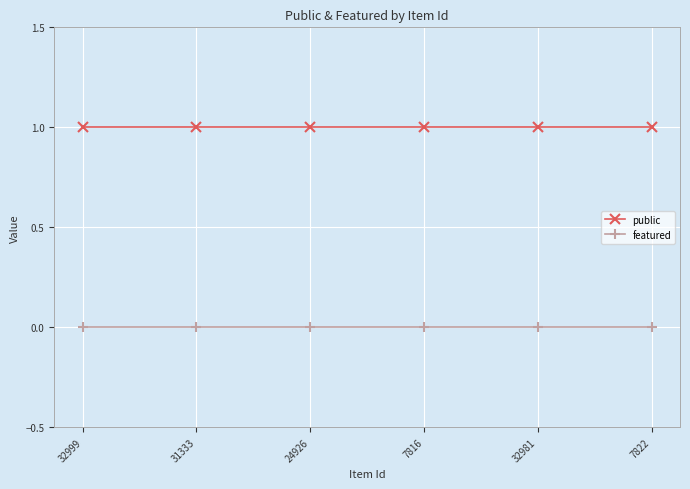

How many lines are shown in the chart?

2